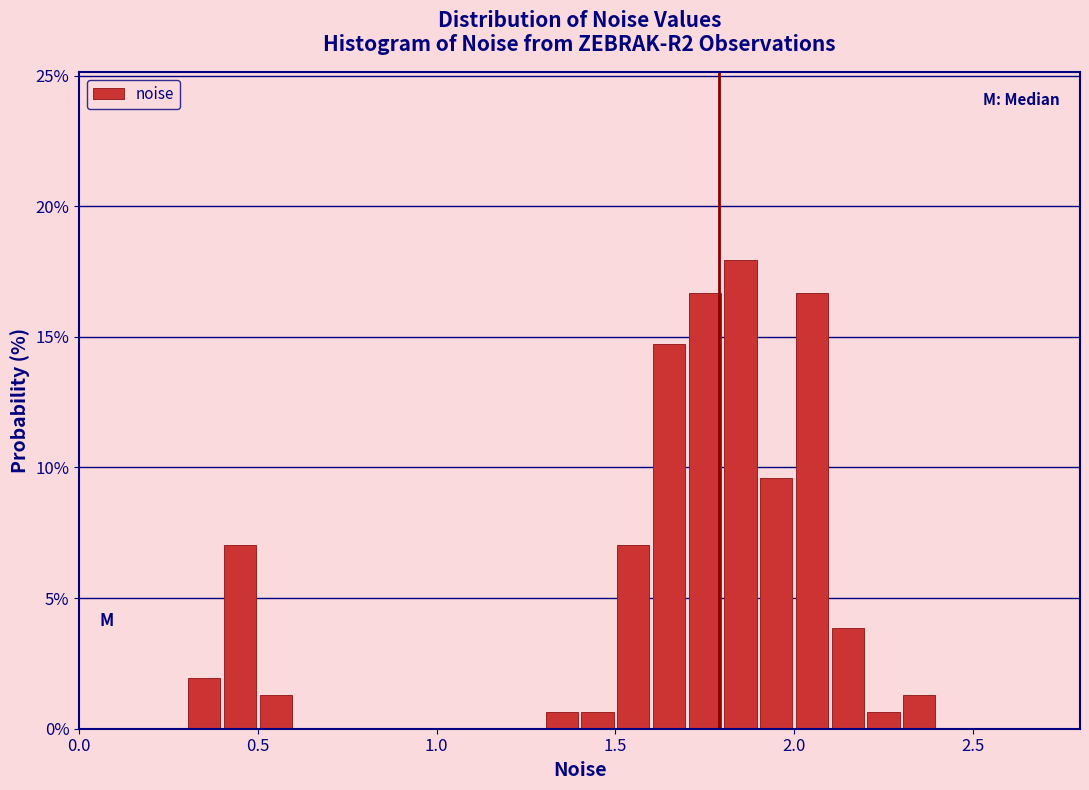

Read against the x-axis, roughly where is the centre of the tallest bar?

1.85